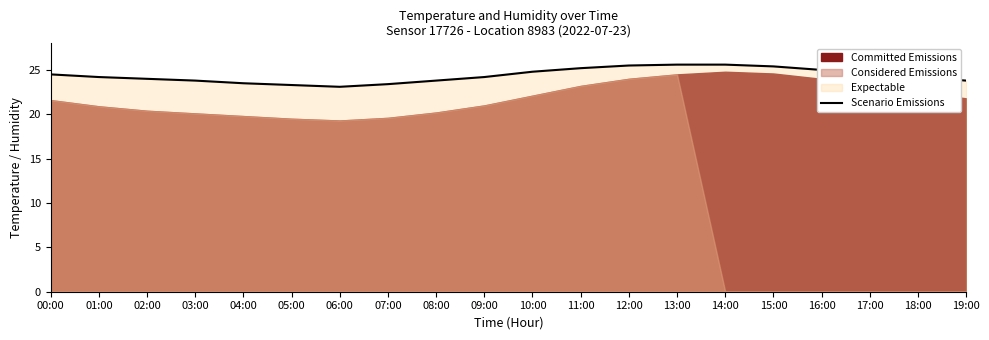

Reading left to right, extract all data points from this chart.

24.5	24.2	24.0	23.8	23.5	23.3	23.1	23.4	23.8	24.2	24.8	25.2	25.5	25.6	25.6	25.4	25.0	24.6	24.2	23.8